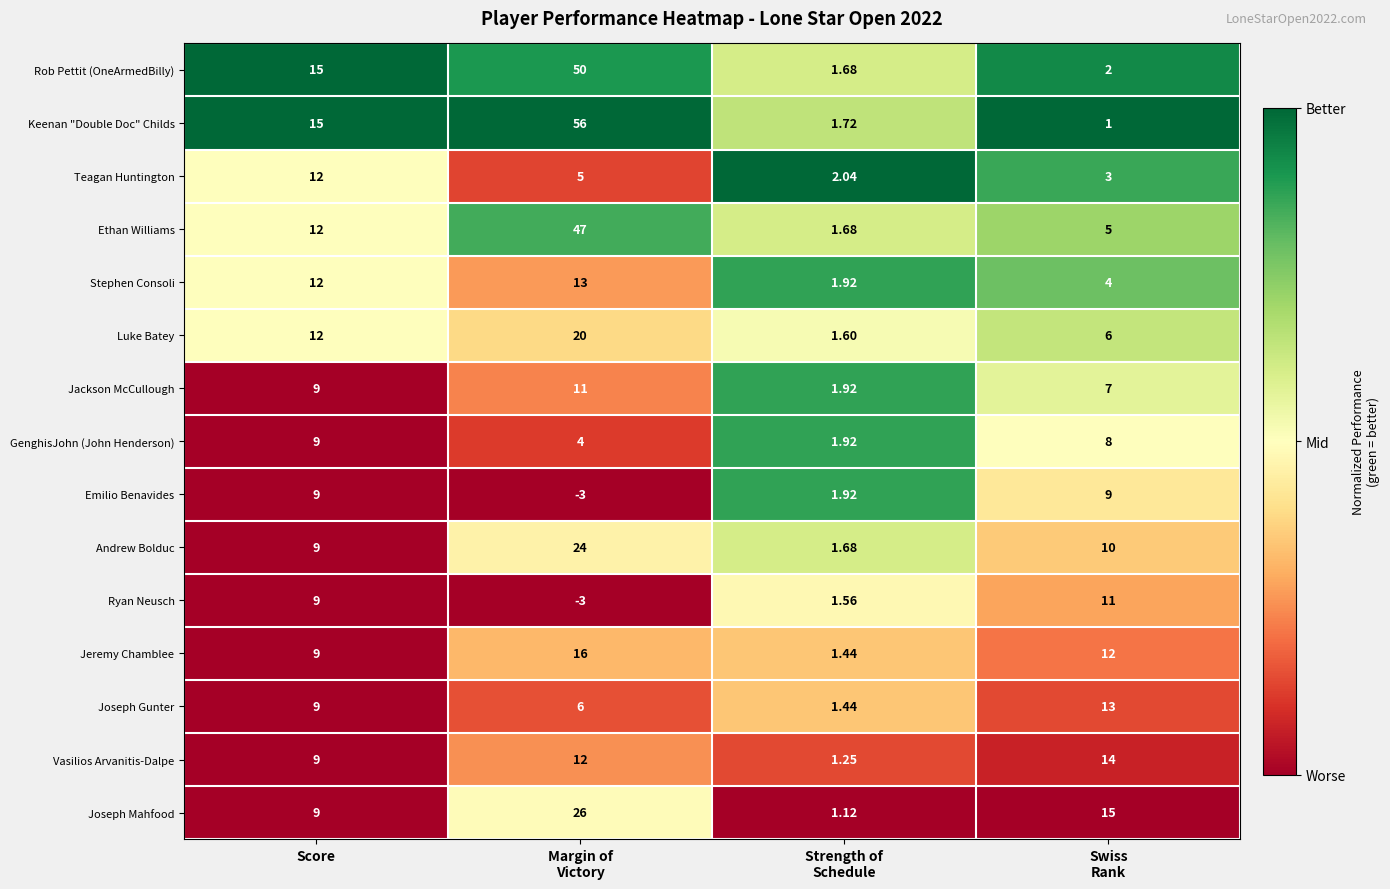

At how many categories does at least one series exceed 0?

4